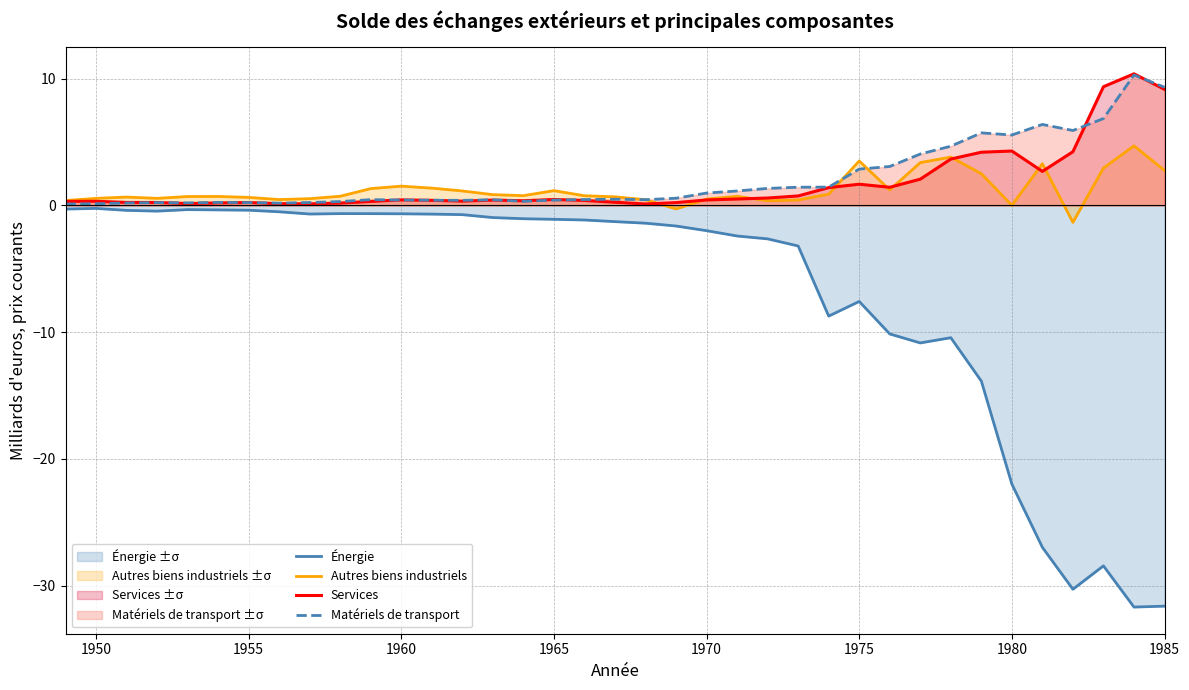

Which series ends up on top after the final intersection of Services and Matériels de transport?

Matériels de transport